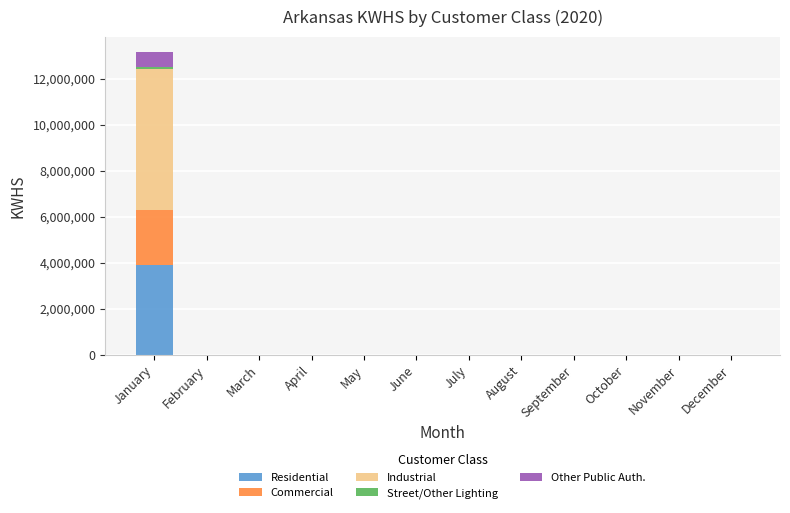

The Residential series shows -1835893 at June. True or false?

False